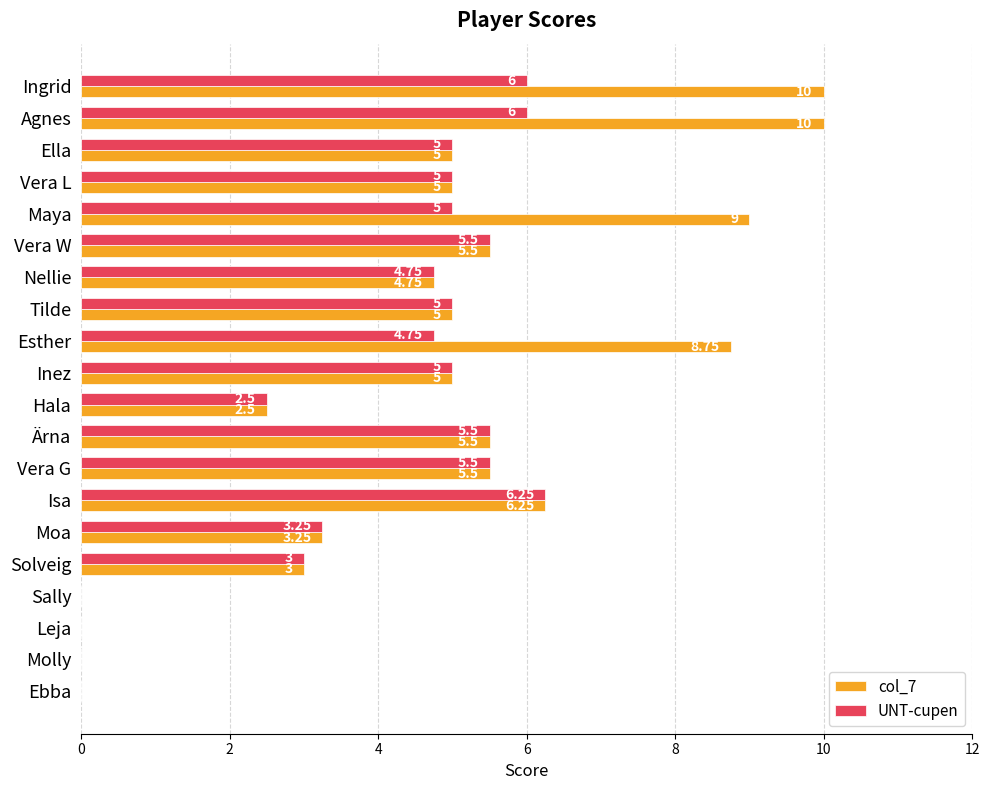

Is the value of col_7 at Ebba greater than the value of UNT-cupen at Vera G?

No